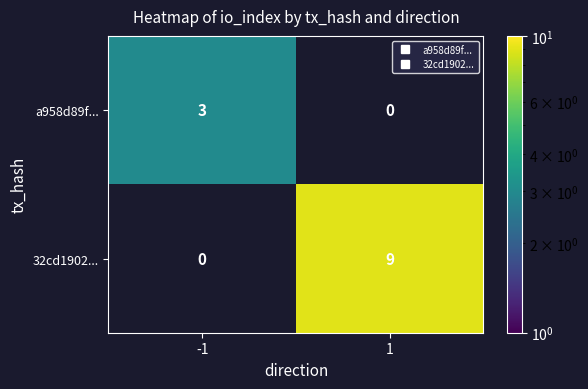

At how many categories does at least one series exceed 5?

1